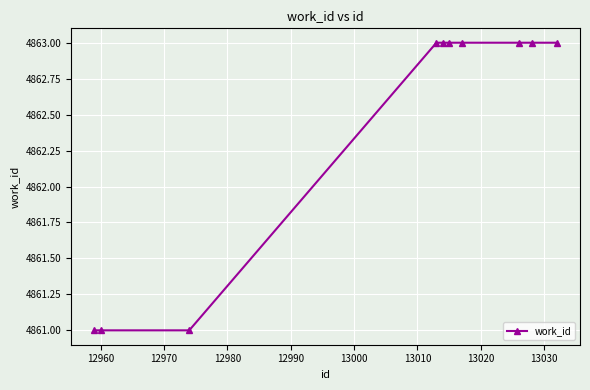

What is the maximum value shown in the chart?

4863